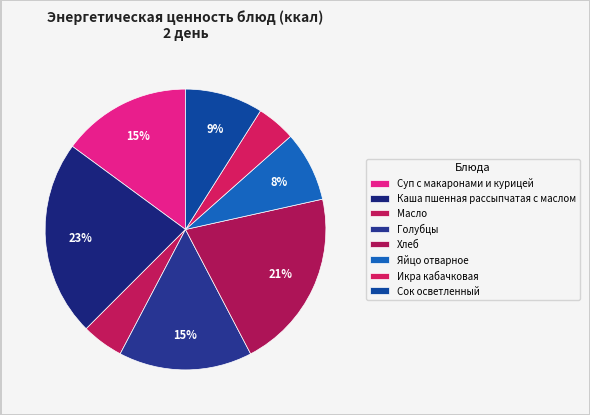

What percentage is the Сок осветленный slice, to the nearest percent?

9%